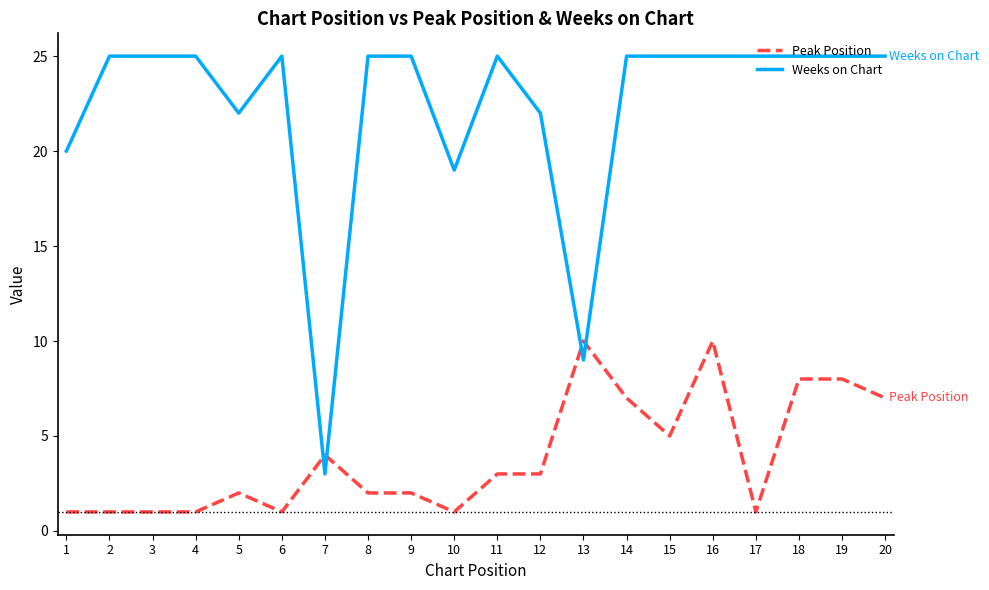

How many lines are shown in the chart?

2